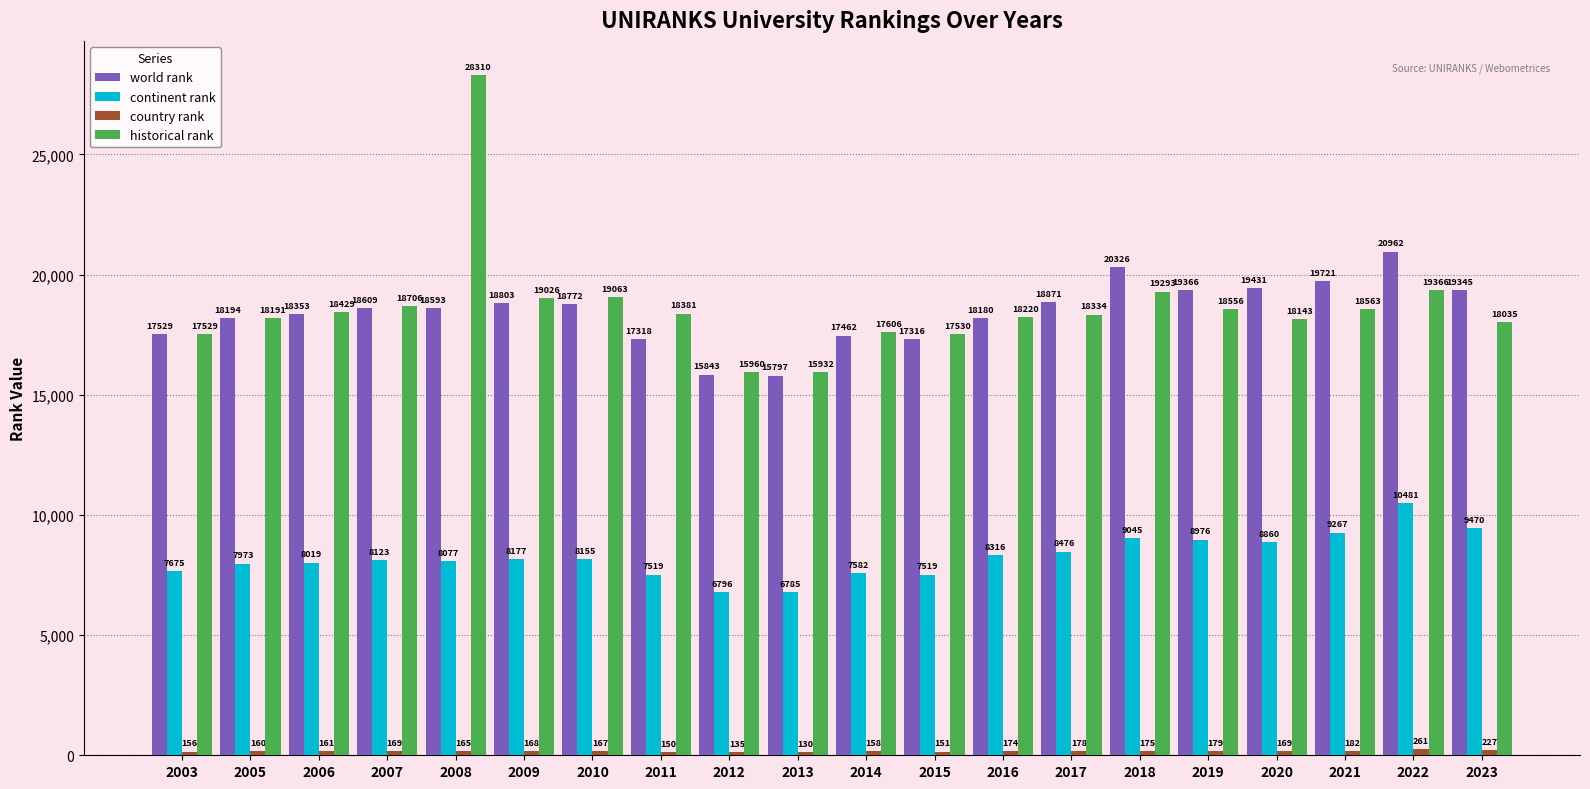

Which label corresponds to the smallest value in the chart?

2013